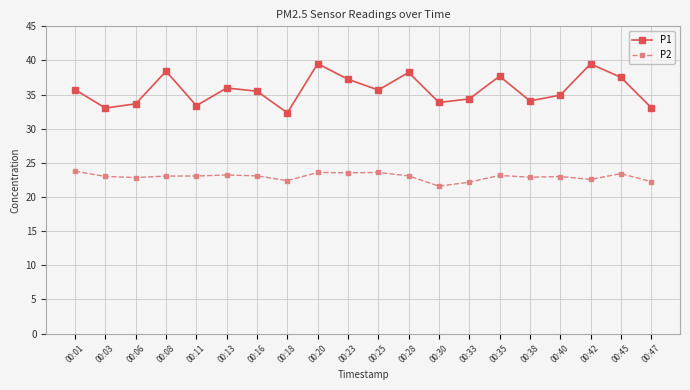

True or false: P1 has more than 2 interior local peaks.

True